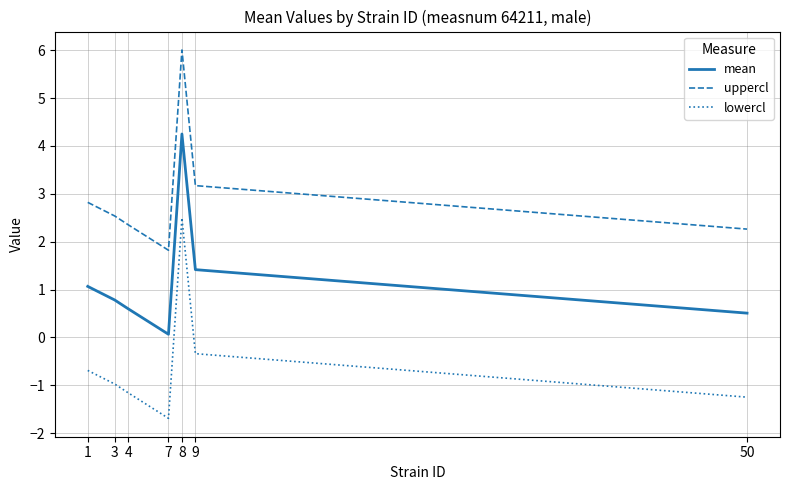

What is the sum of the mean values at 1 and 50?

1.6